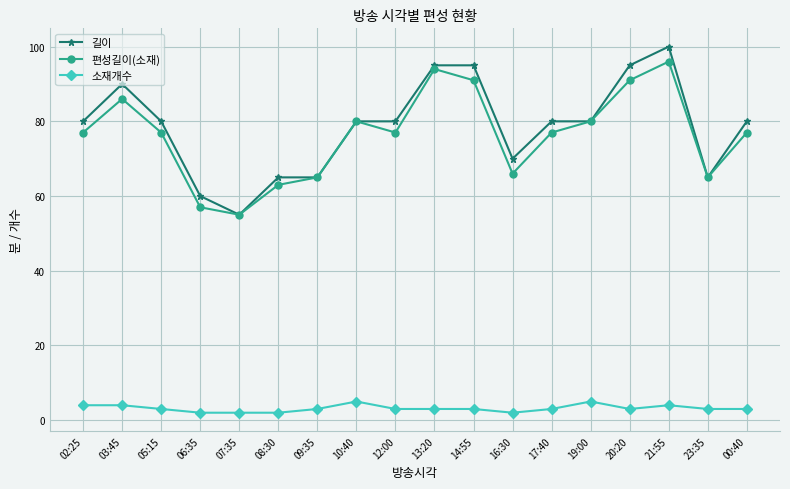

List the series in order of their peak value, highest first.

길이, 편성길이(소재), 소재개수